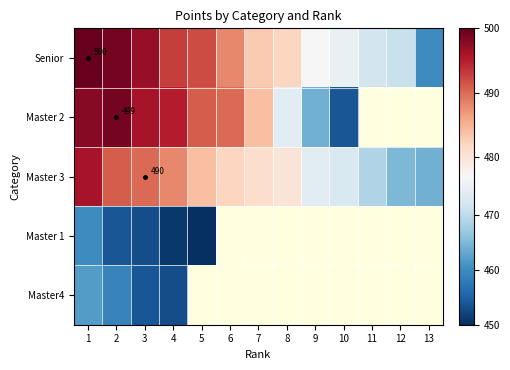

At which category is the sum across all series the highest?

1